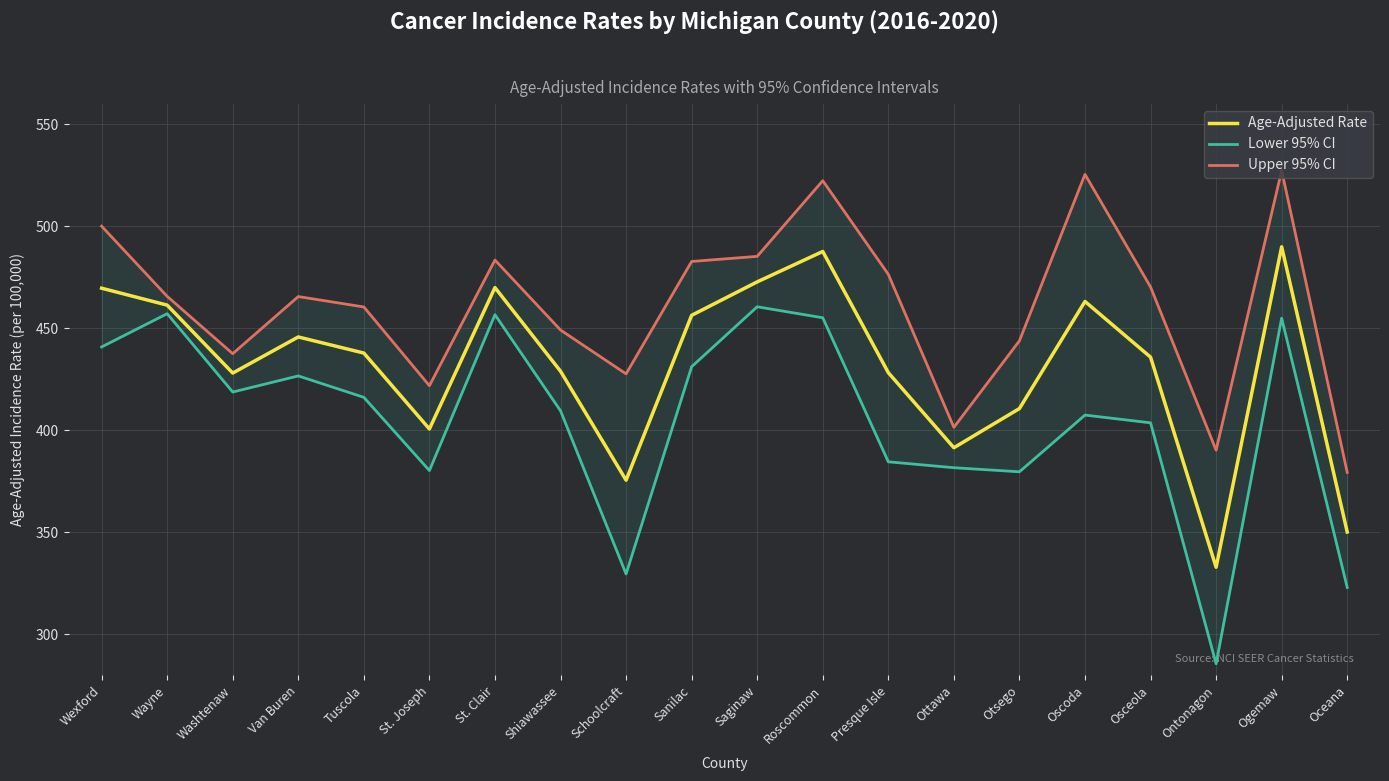

At St. Clair, list the series in order from smallest to largest.

Lower 95% CI, Age-Adjusted Rate, Upper 95% CI